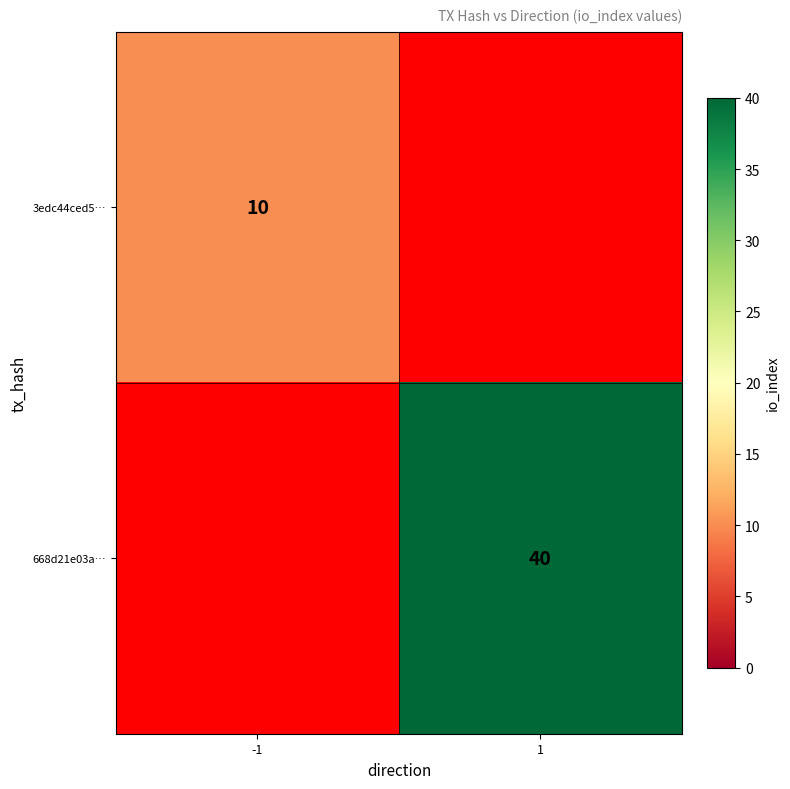

Is it true that 3edc44ced5… equals 6 at -1?

False